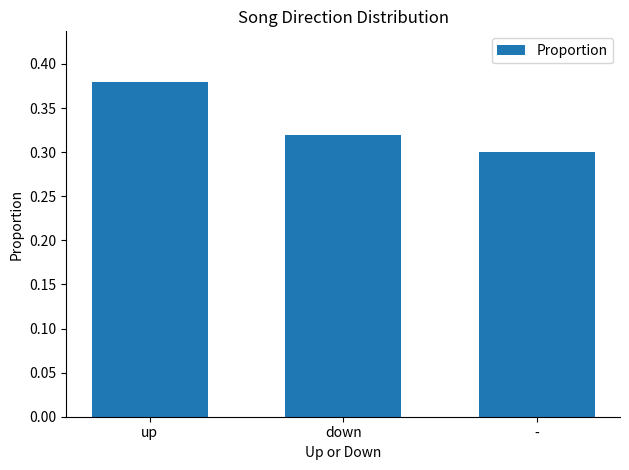

At which category does the chart reach its peak across all series?

up